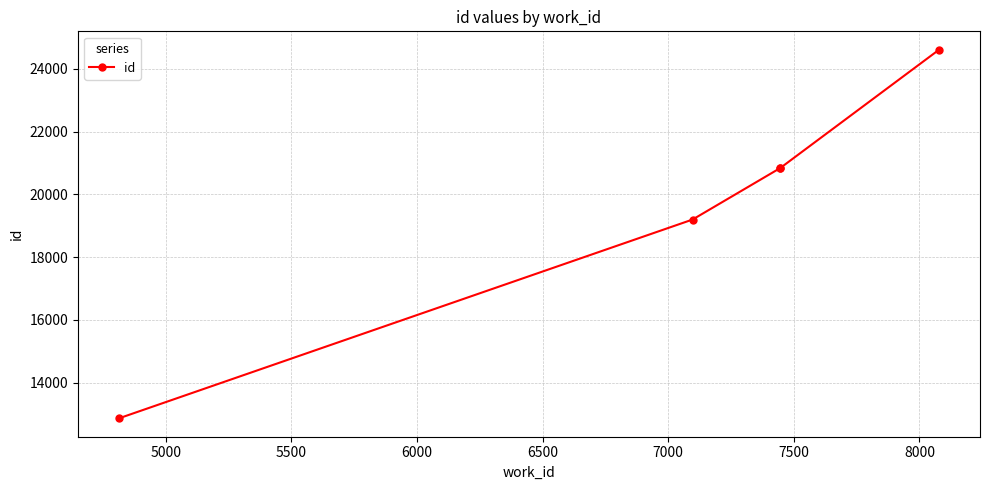

How many values are below 20843?

2